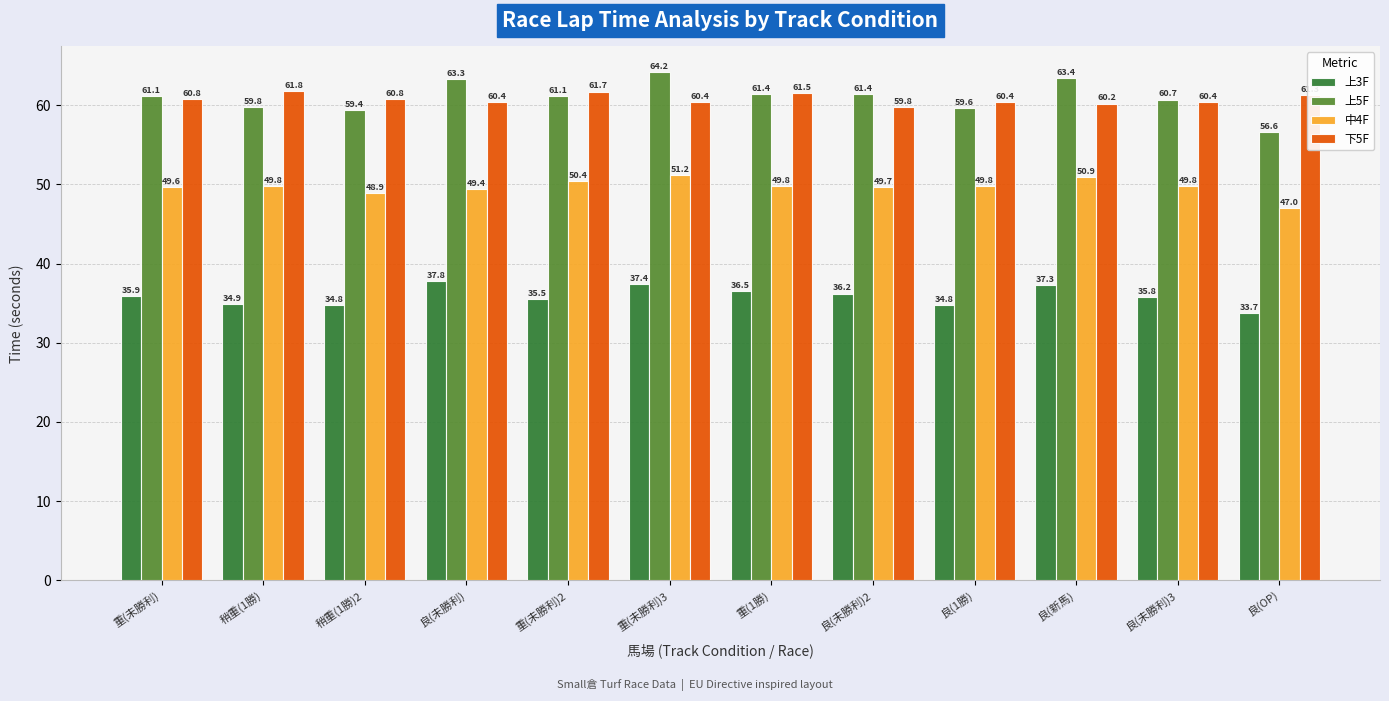

Which series changed the most between 稍重(1勝)2 and 良(未勝利)3?

上5F